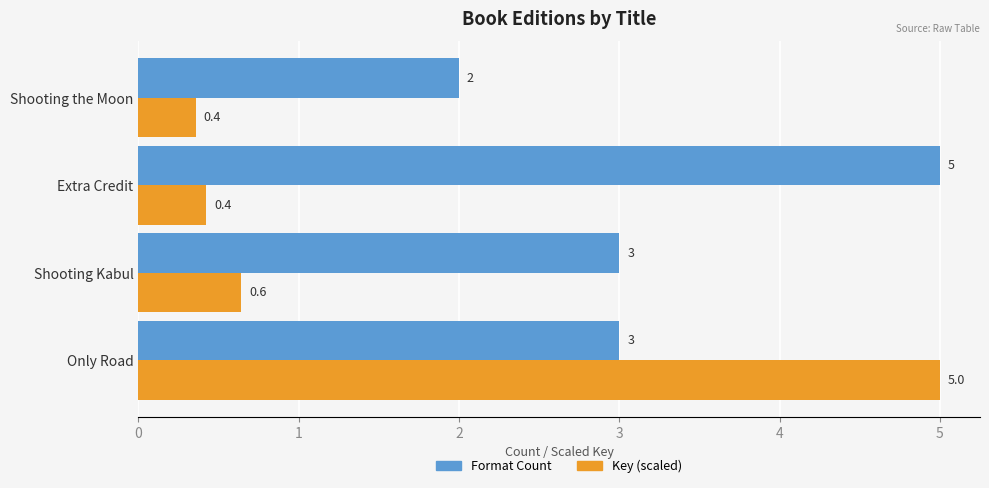

What is the difference between the maximum and second lowest values in the Key (scaled) series?

4.6